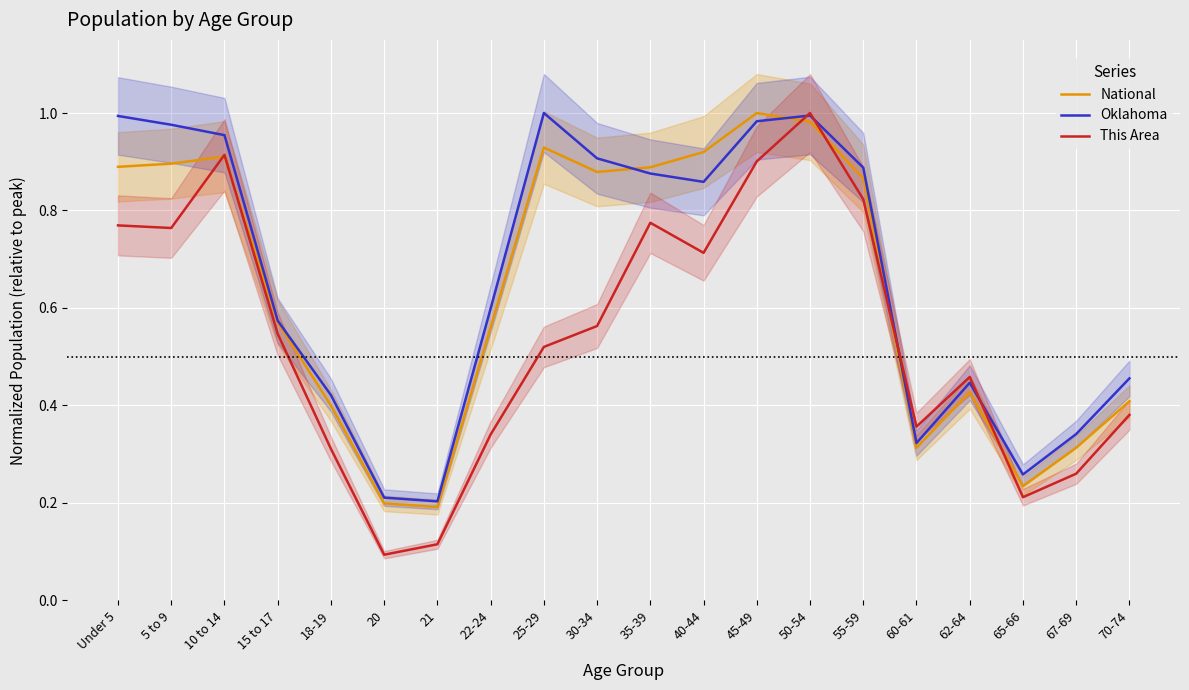

Reading left to right, list all the values displayed in this chart.

National: 0.9	0.9	0.9	0.6	0.4	0.2	0.2	0.6	0.9	0.9	0.9	0.9	1.0	1.0	0.9	0.3	0.4	0.2	0.3	0.4
Oklahoma: 1.0	1.0	1.0	0.6	0.4	0.2	0.2	0.6	1.0	0.9	0.9	0.9	1.0	1.0	0.9	0.3	0.4	0.3	0.3	0.5
This Area: 0.8	0.8	0.9	0.5	0.3	0.1	0.1	0.3	0.5	0.6	0.8	0.7	0.9	1.0	0.8	0.4	0.5	0.2	0.3	0.4